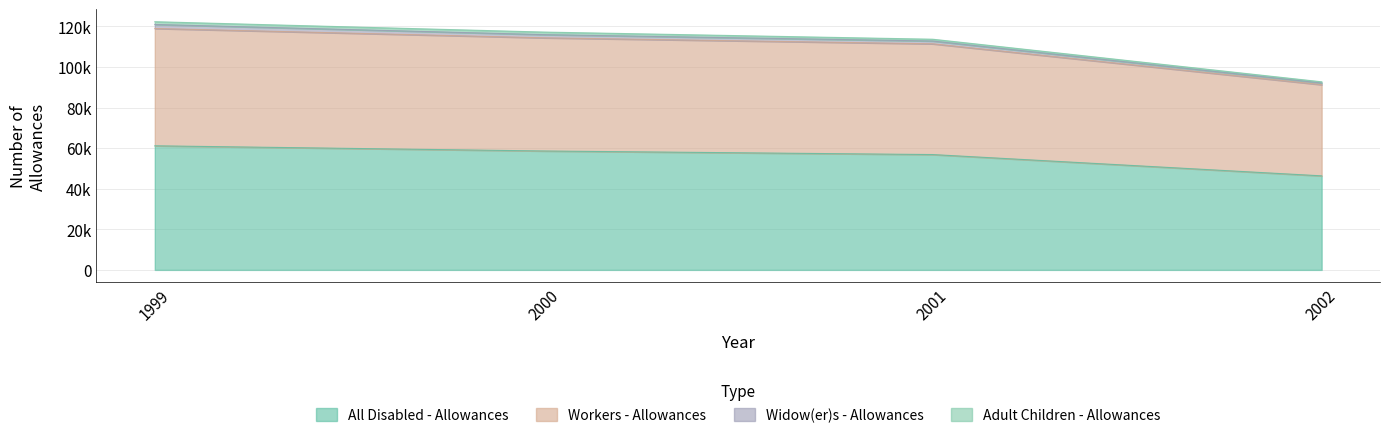

Which category has the highest value across all series?

1999